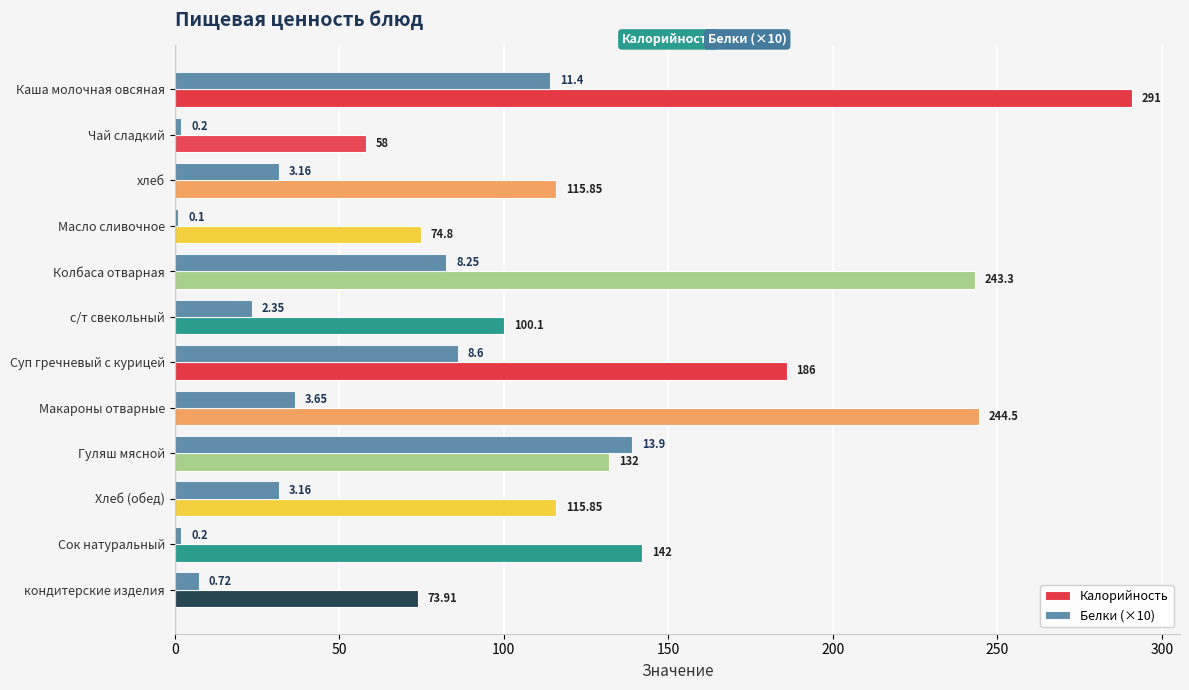

At which label is Калорийность closest to 174?

Суп гречневый с курицей